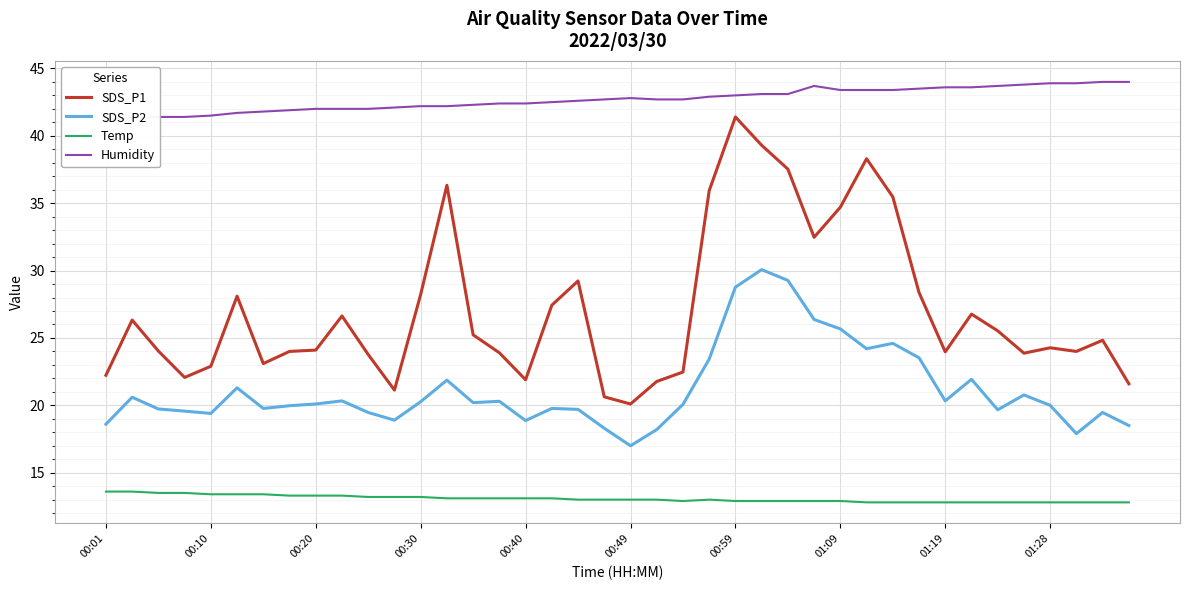

What is the lowest value of the Temp series?

12.8